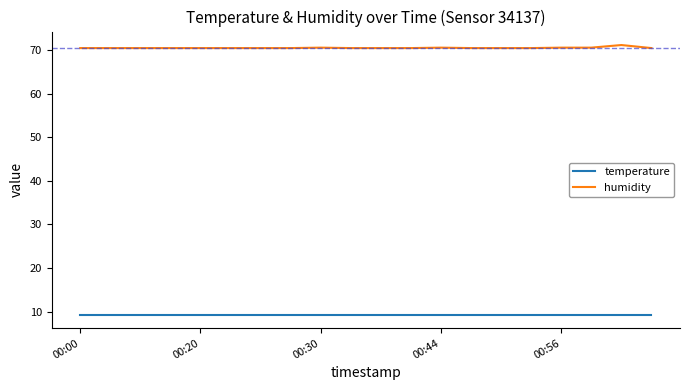

At how many categories does at least one series exceed 67?

20